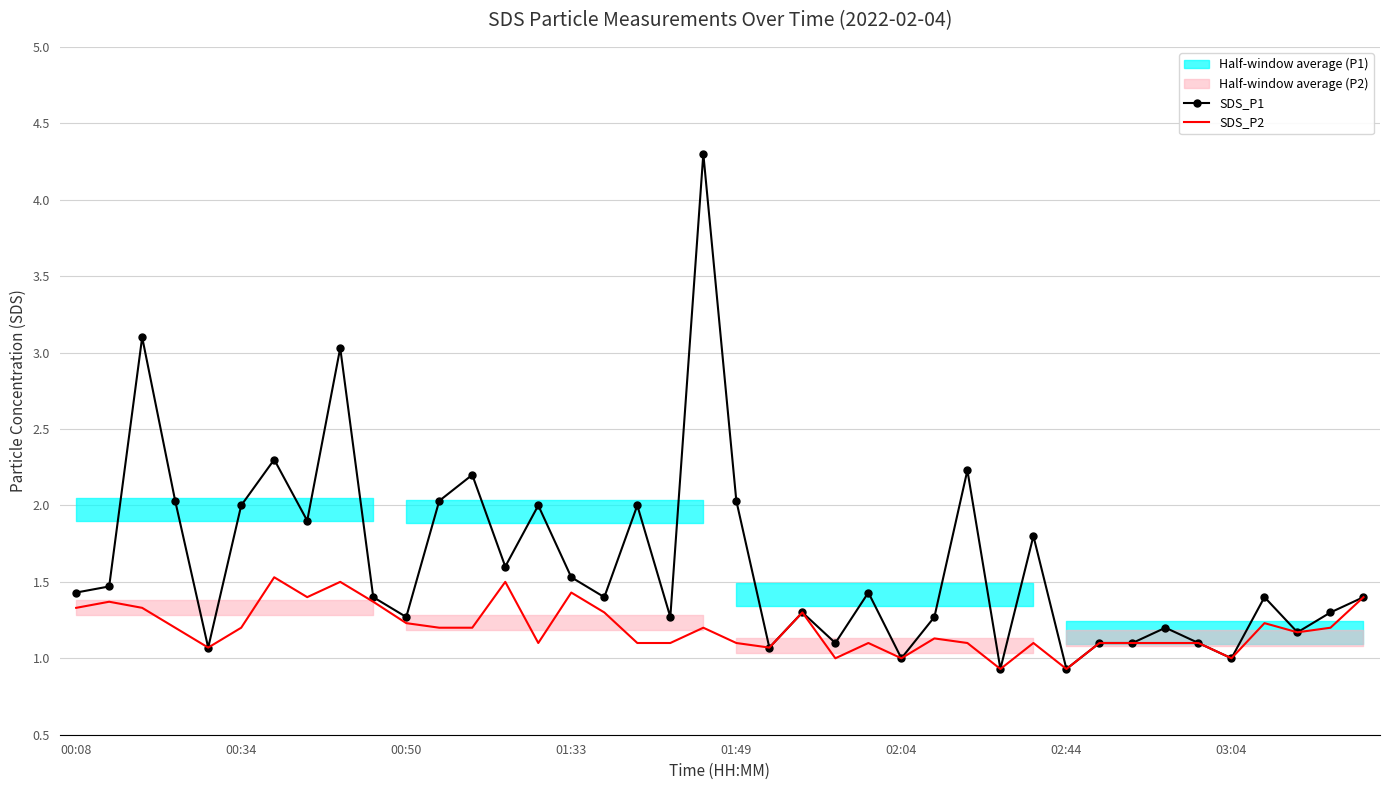

Reading left to right, transcribe all the data shown in this chart.

SDS_P1: 1.4	1.5	3.1	2.0	1.1	2.0	2.3	1.9	3.0	1.4	1.3	2.0	2.2	1.6	2.0	1.5	1.4	2.0	1.3	4.3	2.0	1.1	1.3	1.1	1.4	1.0	1.3	2.2	0.9	1.8	0.9	1.1	1.1	1.2	1.1	1.0	1.4	1.2	1.3	1.4
SDS_P2: 1.3	1.4	1.3	1.2	1.1	1.2	1.5	1.4	1.5	1.4	1.2	1.2	1.2	1.5	1.1	1.4	1.3	1.1	1.1	1.2	1.1	1.1	1.3	1.0	1.1	1.0	1.1	1.1	0.9	1.1	0.9	1.1	1.1	1.1	1.1	1.0	1.2	1.2	1.2	1.4